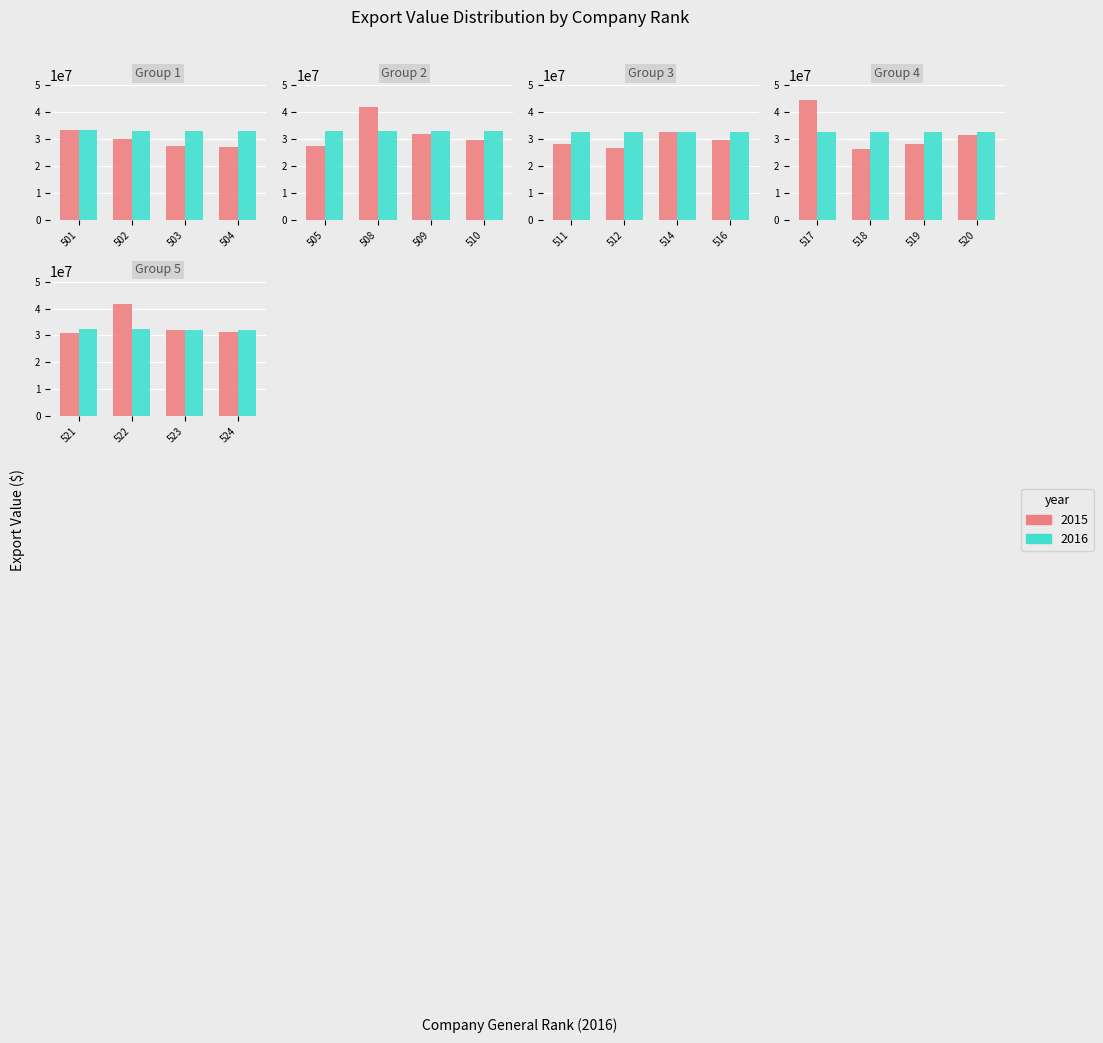

List the labels in order of 2016 Export ($) value, smallest first.

524, 523, 522, 521, 520, 519, 518, 517, 516, 514, 512, 511, 510, 509, 508, 505, 504, 503, 502, 501